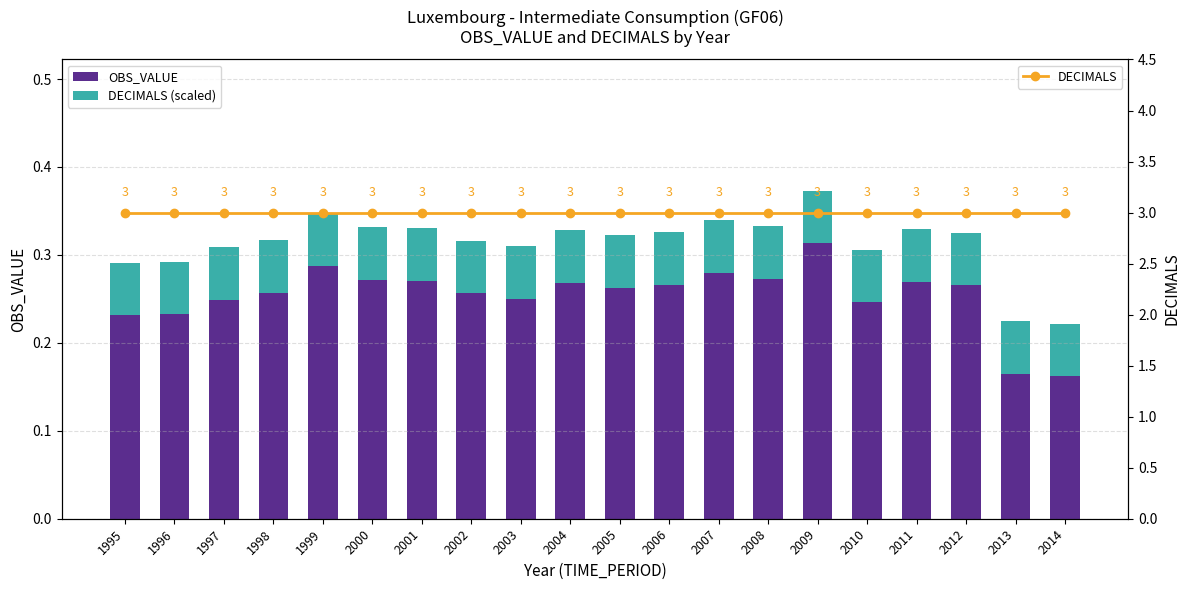

What is the sum of the OBS_VALUE values at 2001 and 1996?

0.5